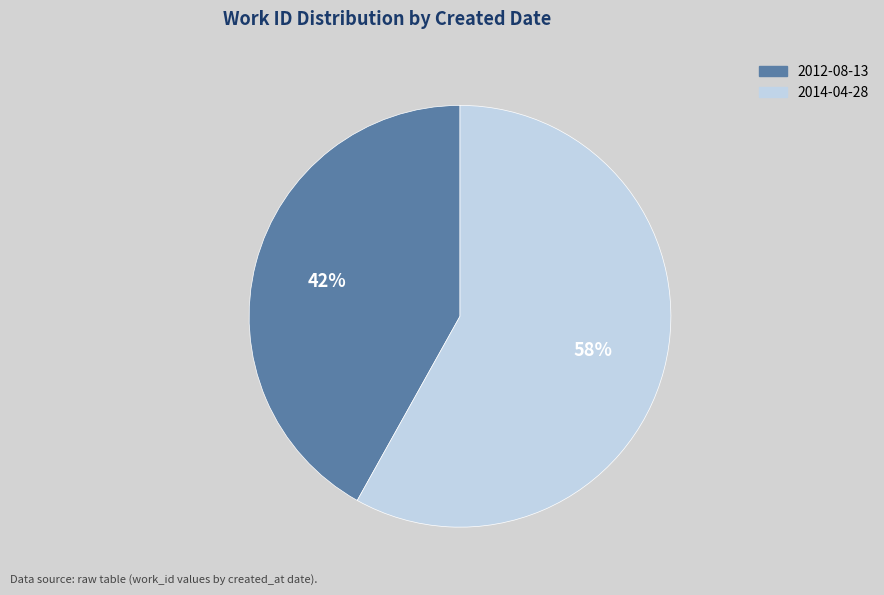

What is the ratio of the value at 2012-08-13 to the value at 2014-04-28?

0.7